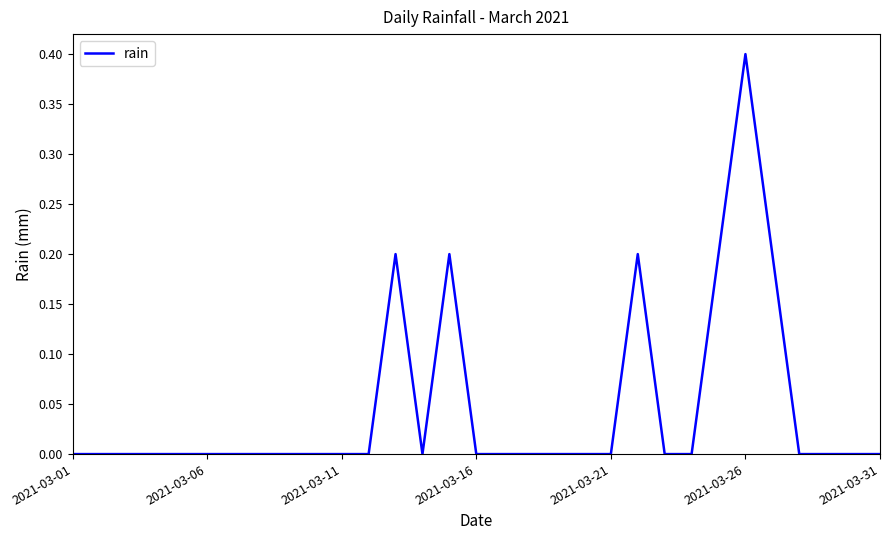

How many categories are shown in the chart?

31